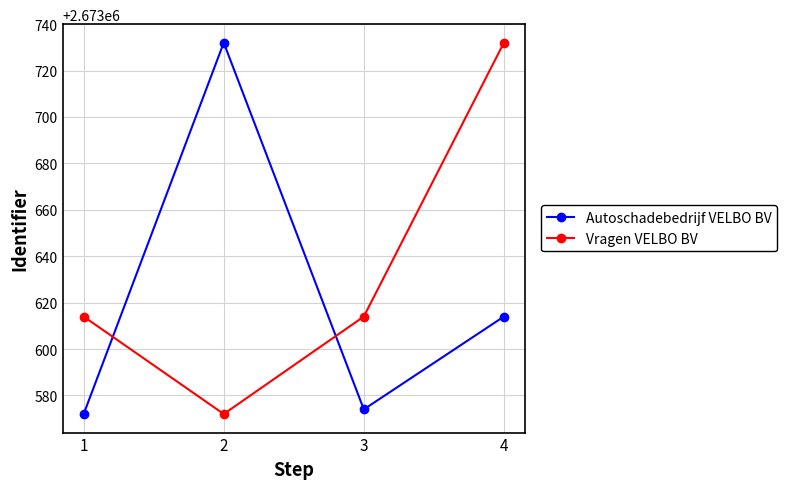

At which label does Autoschadebedrijf VELBO BV reach its minimum?

1